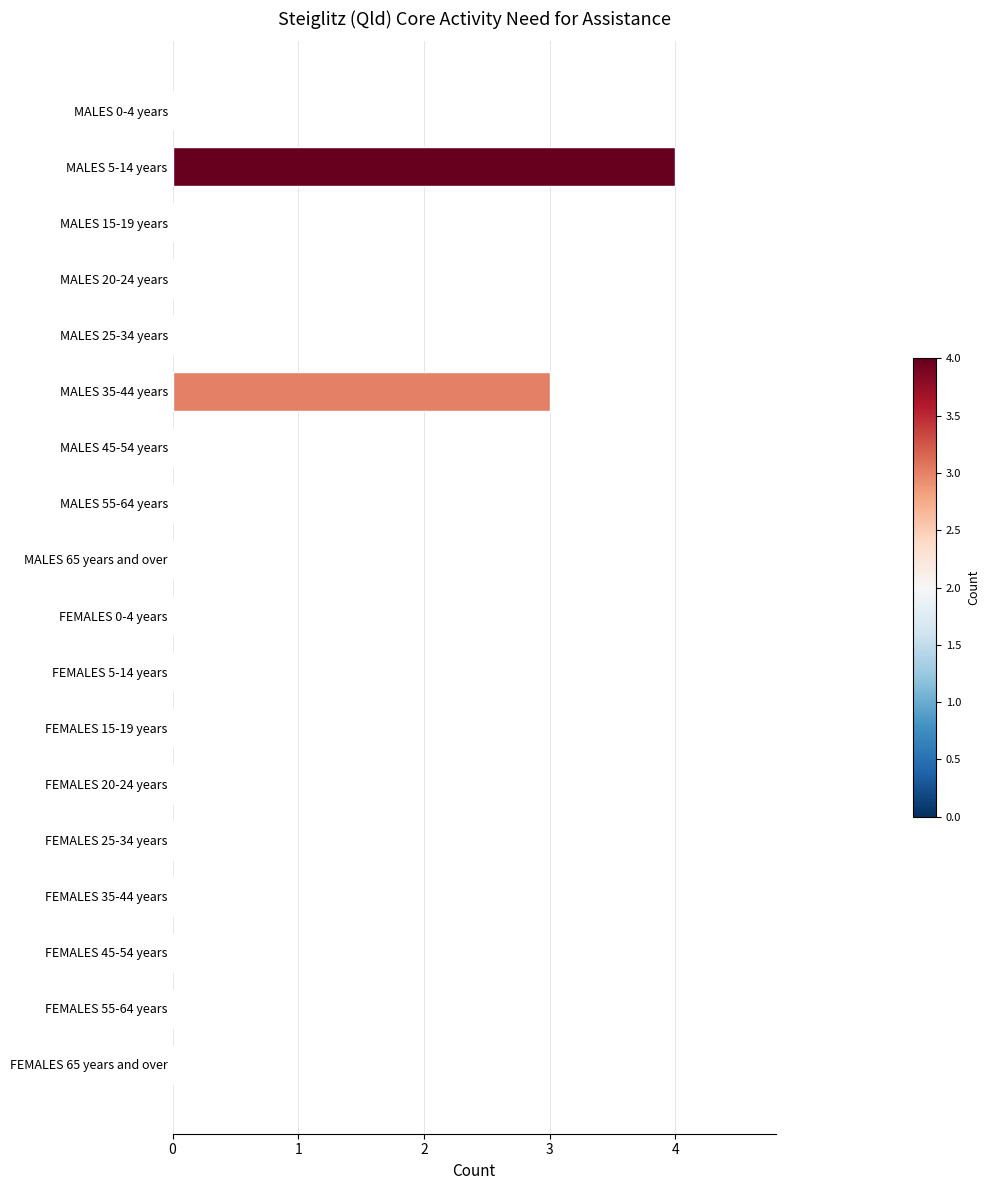

Is it true that the value at FEMALES 35-44 years is 2?

False